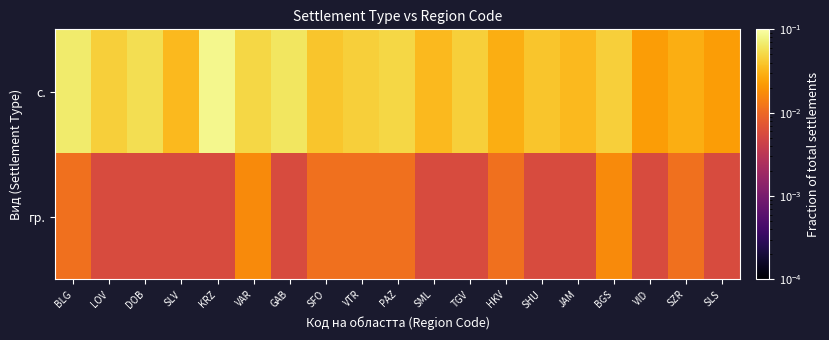

Reading left to right, list all the values displayed in this chart.

с.: BLG=0.1	LOV=0.0	DOB=0.1	SLV=0.0	KRZ=0.1	VAR=0.1	GAB=0.1	SFO=0.0	VTR=0.0	PAZ=0.1	SML=0.0	TGV=0.0	HKV=0.0	SHU=0.0	JAM=0.0	BGS=0.0	VID=0.0	SZR=0.0	SLS=0.0
гр.: BLG=0.0	LOV=0.0	DOB=0.0	SLV=0.0	KRZ=0.0	VAR=0.0	GAB=0.0	SFO=0.0	VTR=0.0	PAZ=0.0	SML=0.0	TGV=0.0	HKV=0.0	SHU=0.0	JAM=0.0	BGS=0.0	VID=0.0	SZR=0.0	SLS=0.0